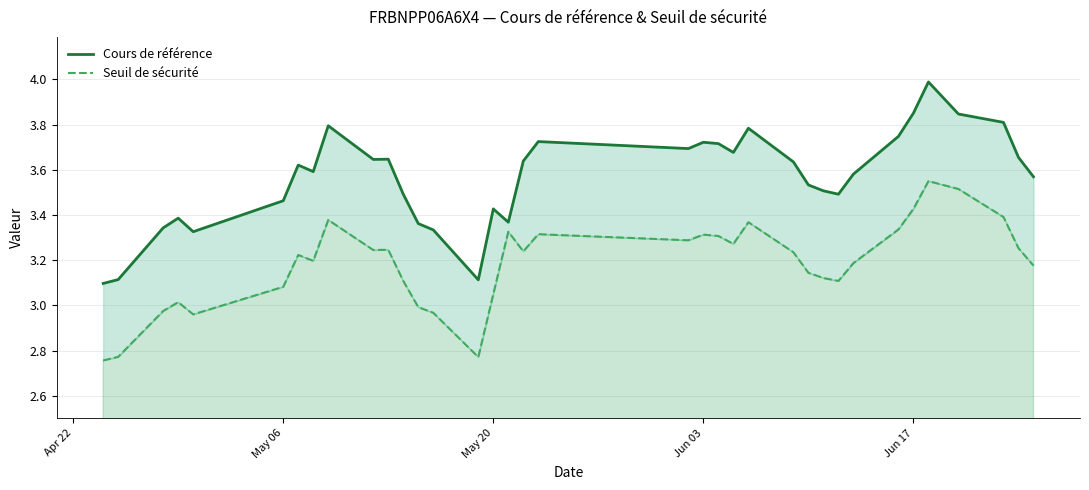

True or false: Cours de référence and Seuil de sécurité intersect in this chart.

False